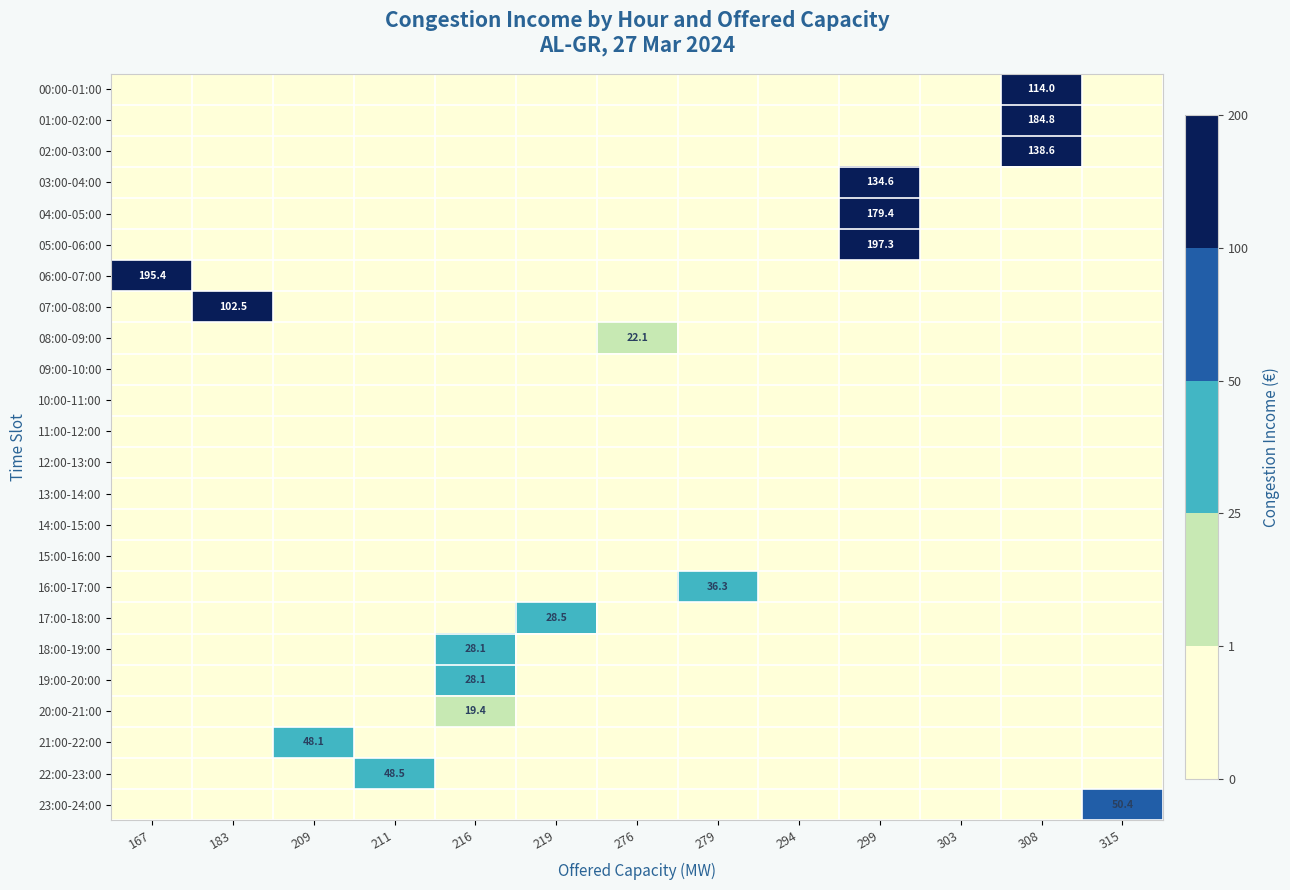

How many data points does each series have?

13